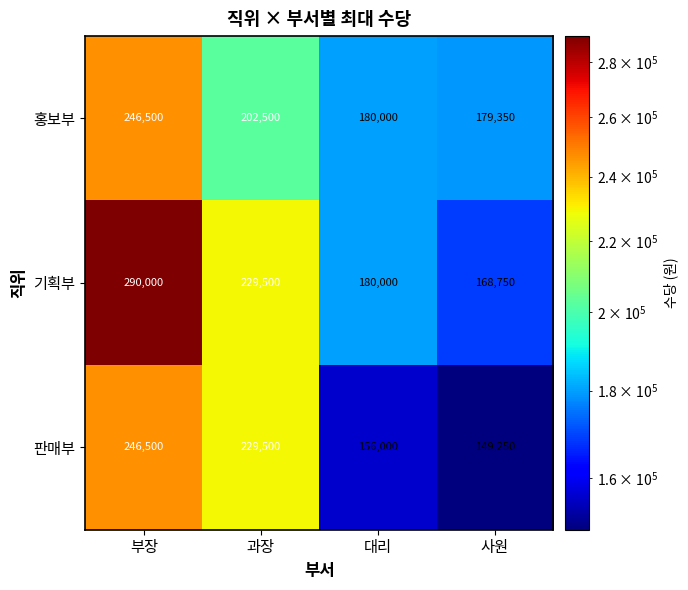

Reading right to left, transcribe all the data shown in this chart.

홍보부: 사원=179350	대리=180000	과장=202500	부장=246500
기획부: 사원=168750	대리=180000	과장=229500	부장=290000
판매부: 사원=149250	대리=156000	과장=229500	부장=246500